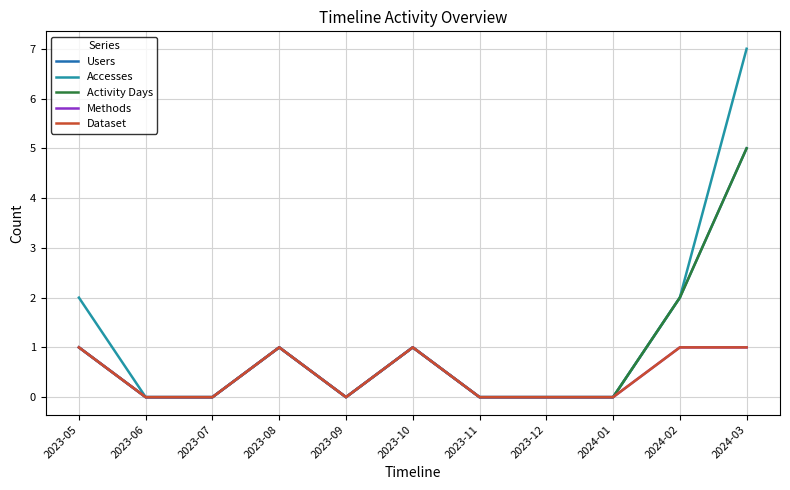

What is the label of the 7th point from the right?

2023-09